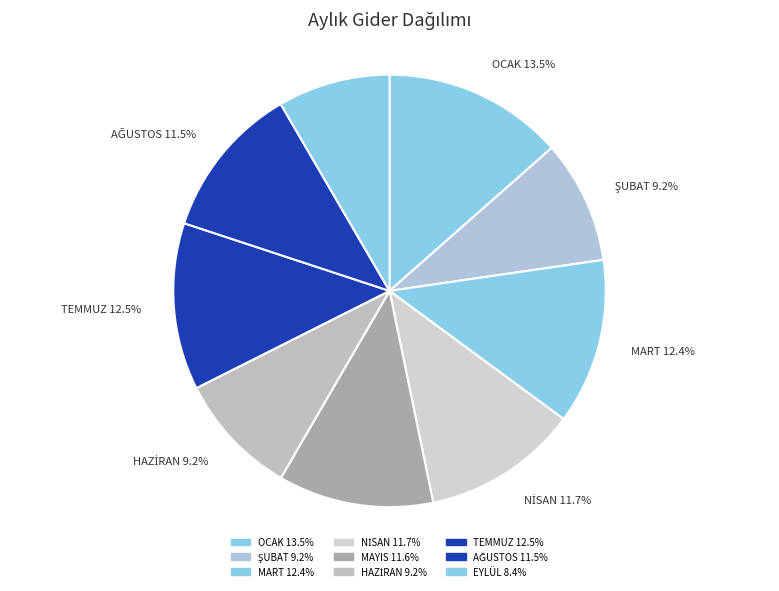

What is the largest slice in the pie chart?

OCAK